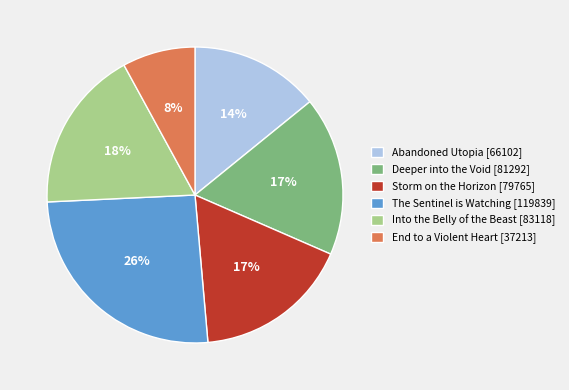

True or false: The Sentinel is Watching accounts for 26% of the total.

True